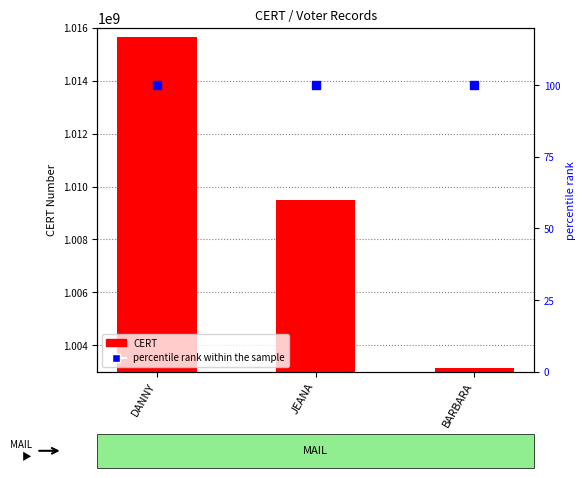

Which series has the widest spread of Y values?

CERT